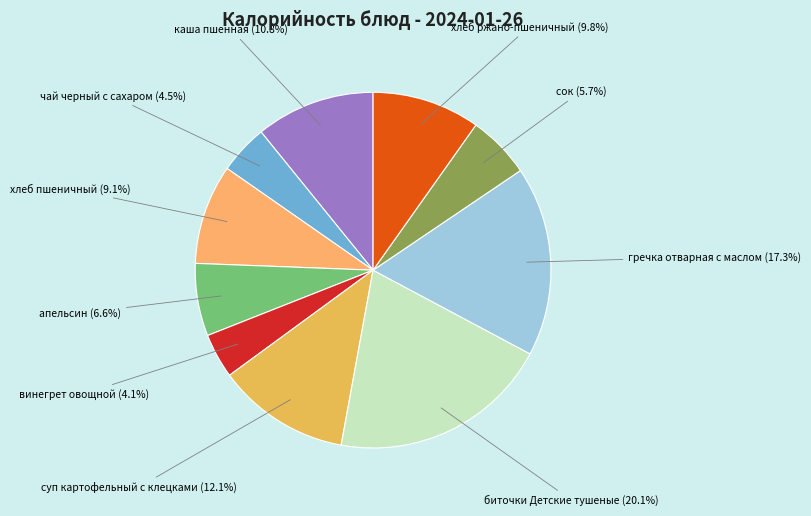

Does any single category account for the majority?

No